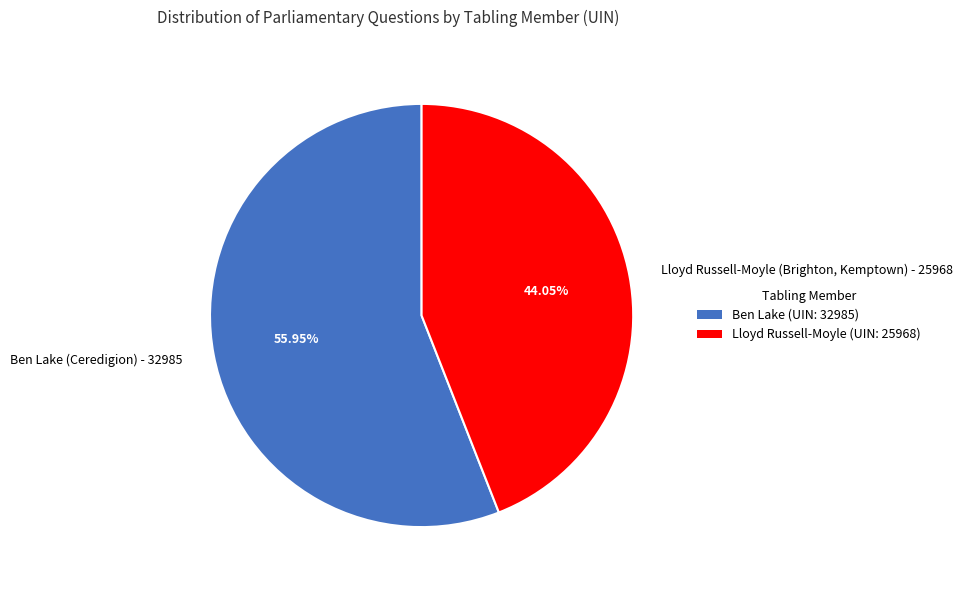

How many segments does this pie chart have?

2